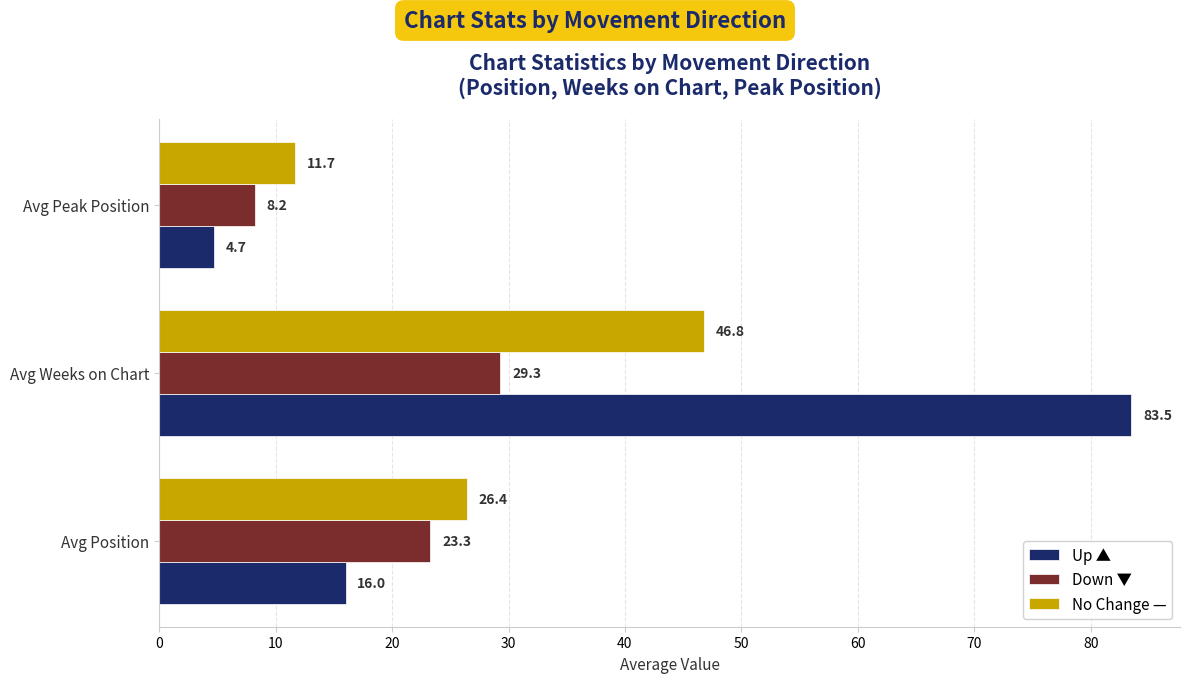

Which series has the largest total across all categories?

Up ▲